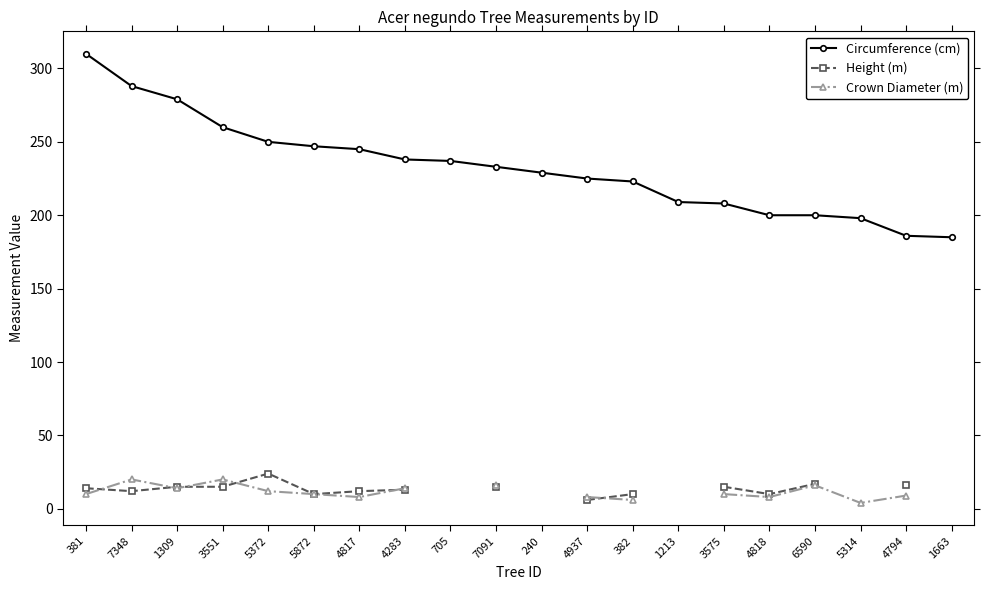

Between 6590 and 5872, which is larger?

5872